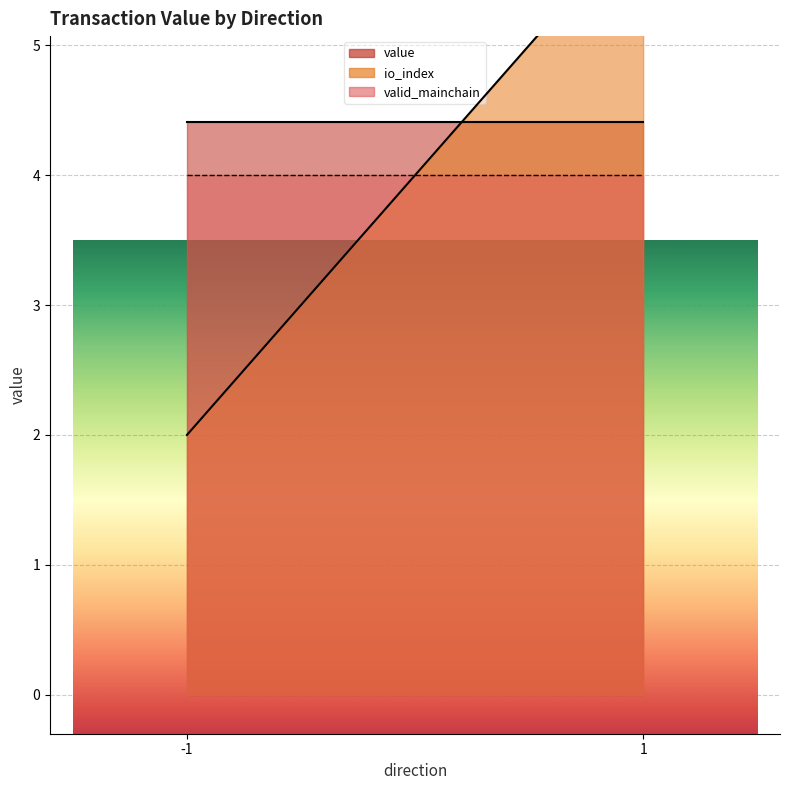

Which category has the highest value across all series?

1